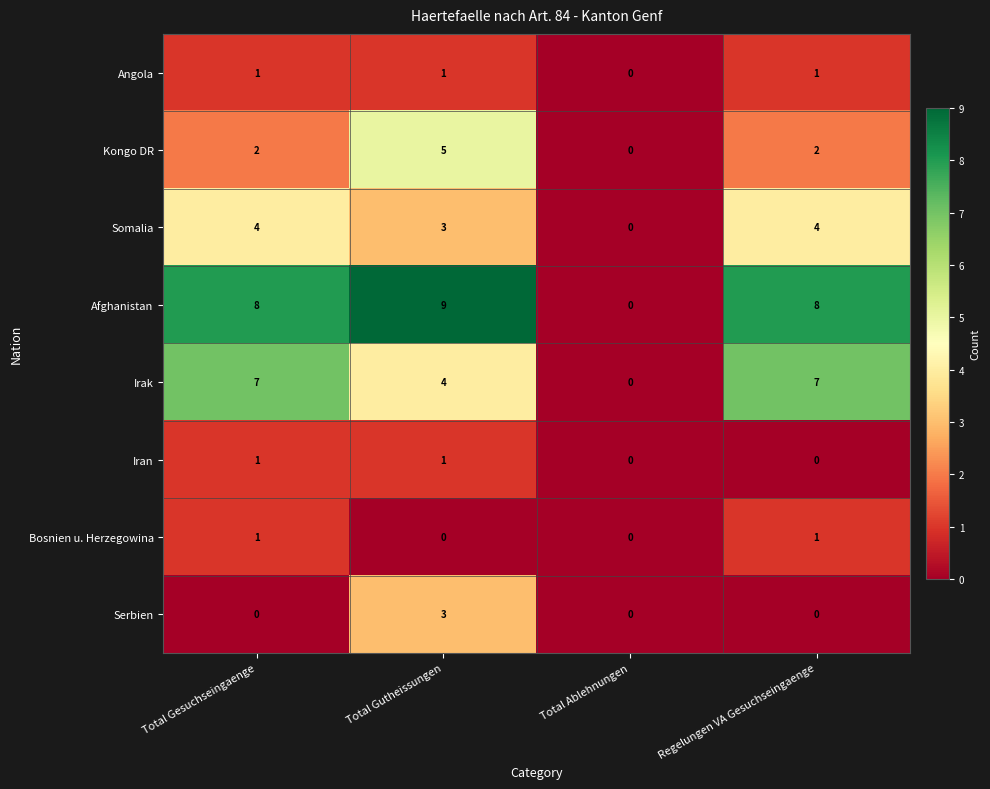

Which series has the widest spread of values?

Afghanistan